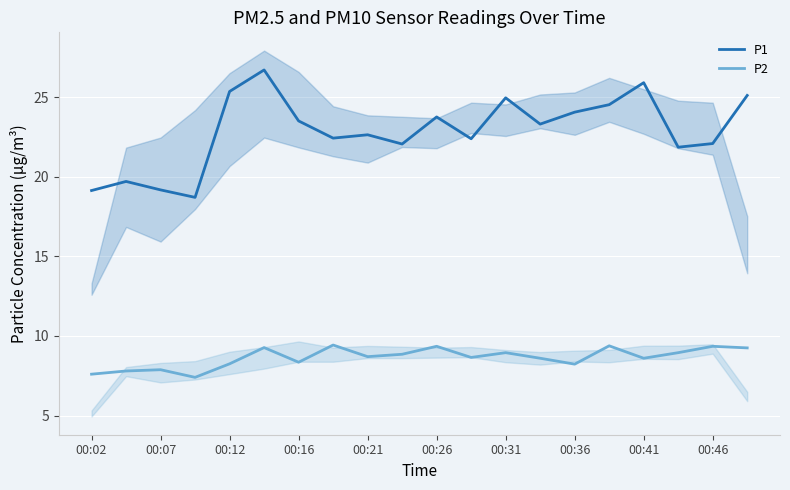

Where does the P1 series first go above 23?

00:12